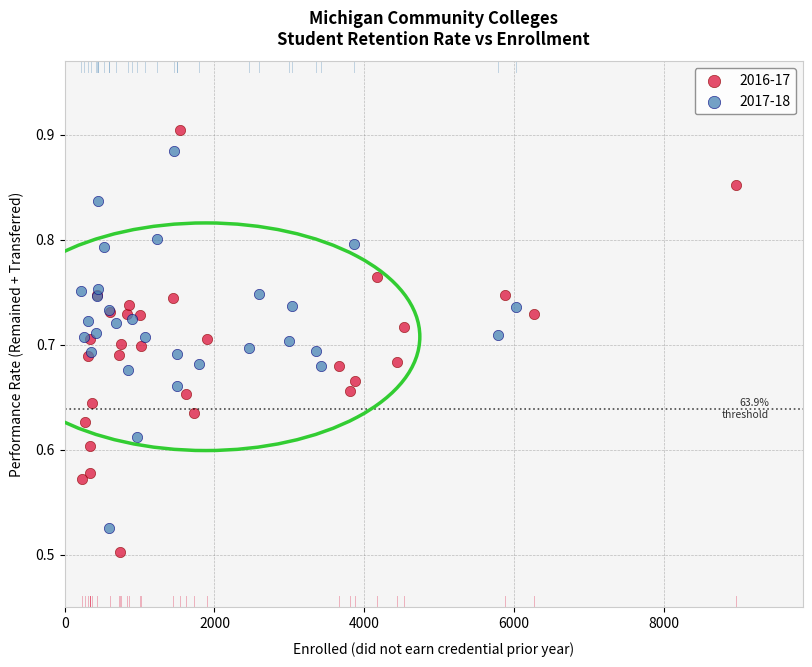

Which series has the largest Y range (max minus min)?

2016-17